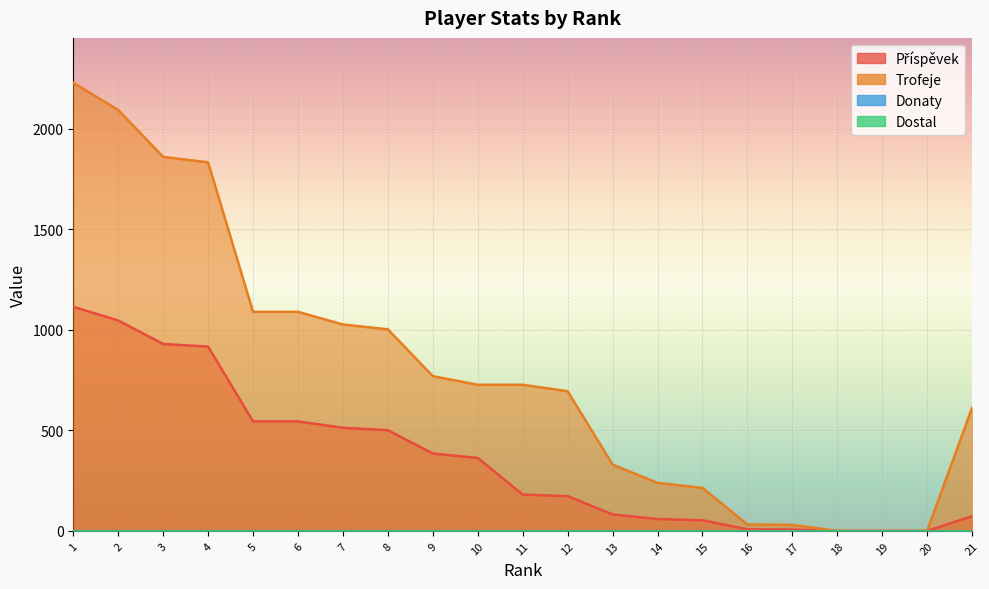

How many values in Trofeje are above zero?

18